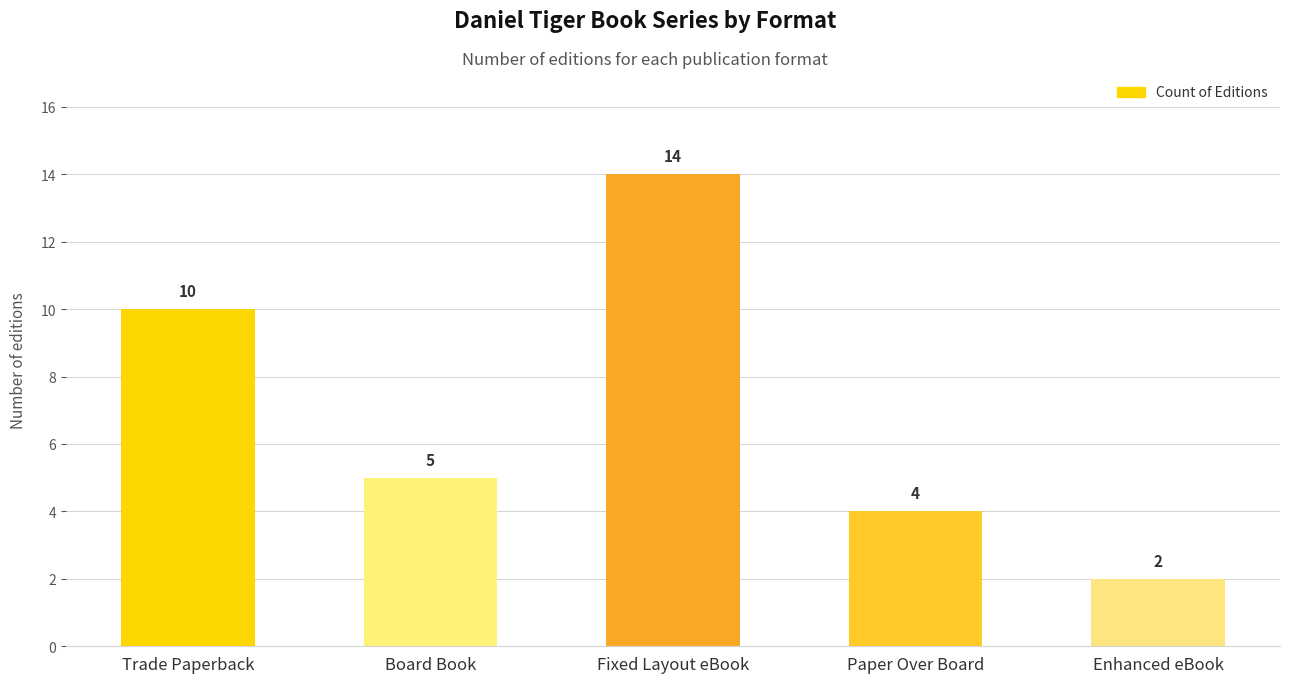

At which label is the value closest to 8?

Trade Paperback